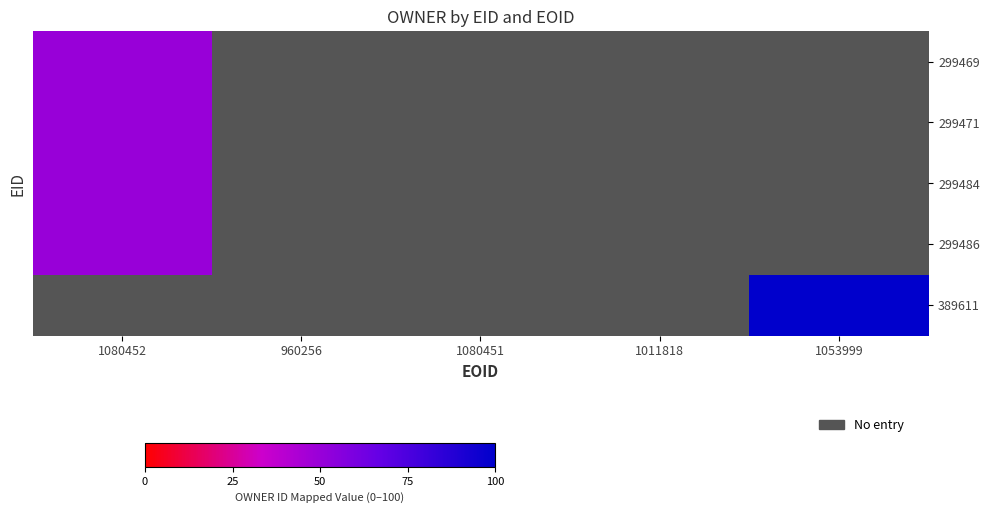

What is the maximum value for 299471?

50.0